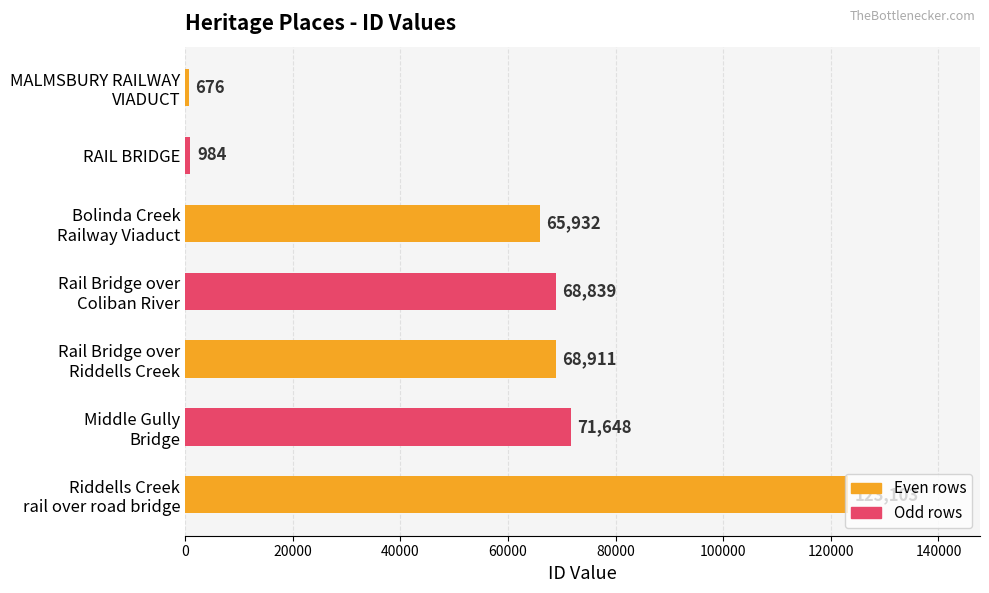

What is the greatest value displayed?

123103